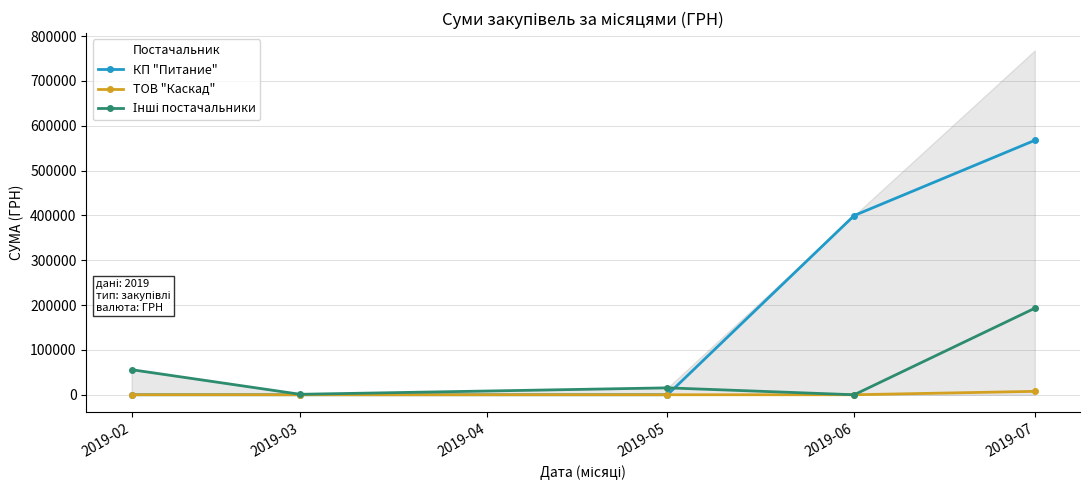

The value of КП "Питание" at 2019-03 is 0.0. True or false?

True